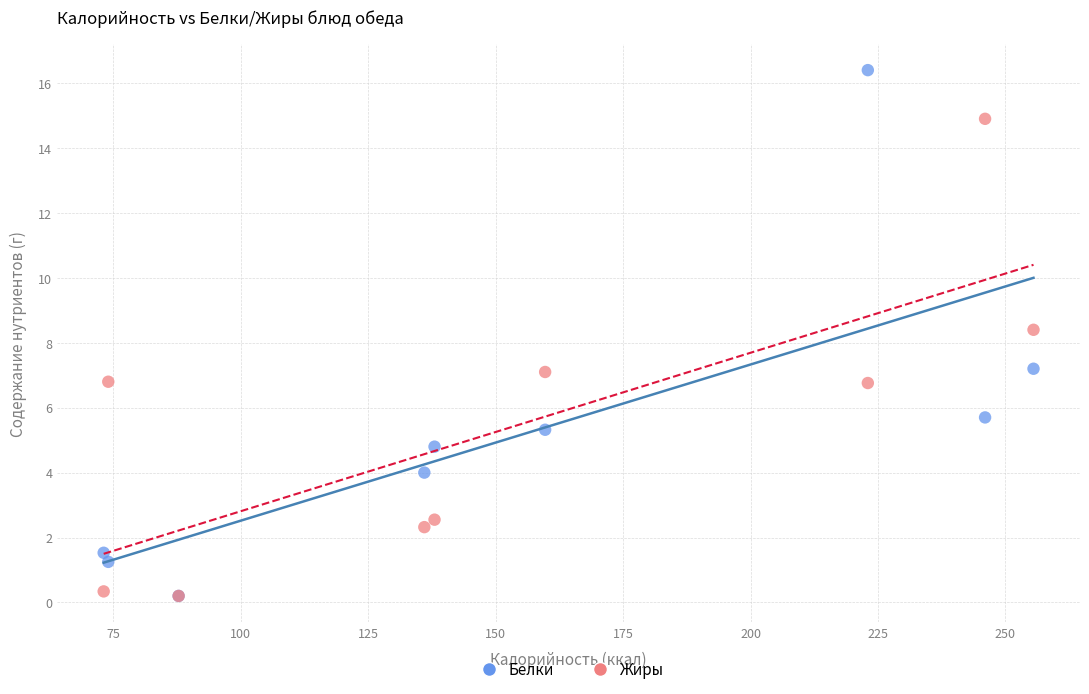

What are all the series names shown in the legend?

Белки, Жиры